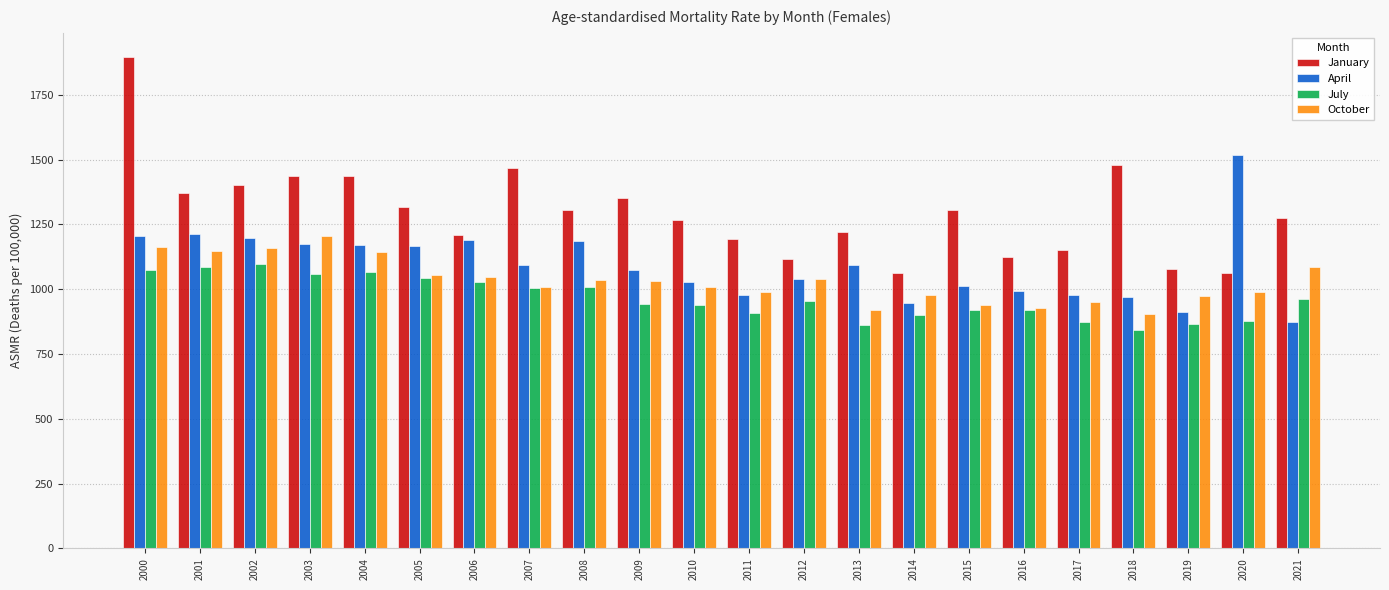

What is the difference between the highest and lowest values at 2016?

206.6